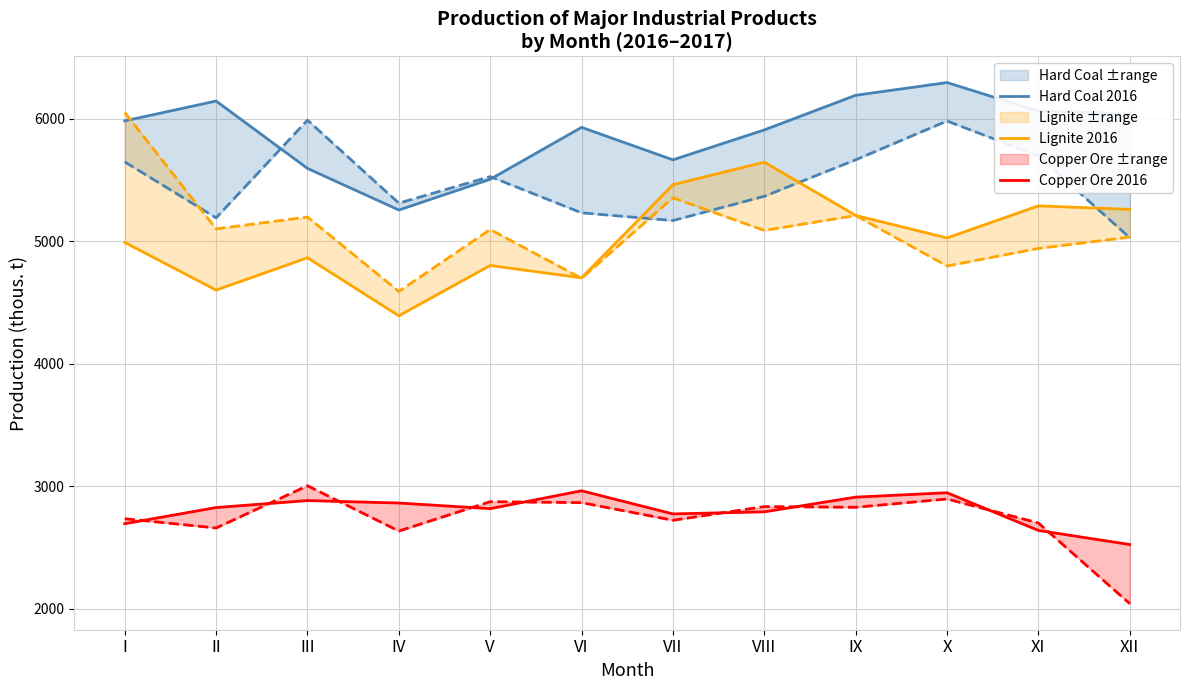

How many distinct data groups are displayed?

3